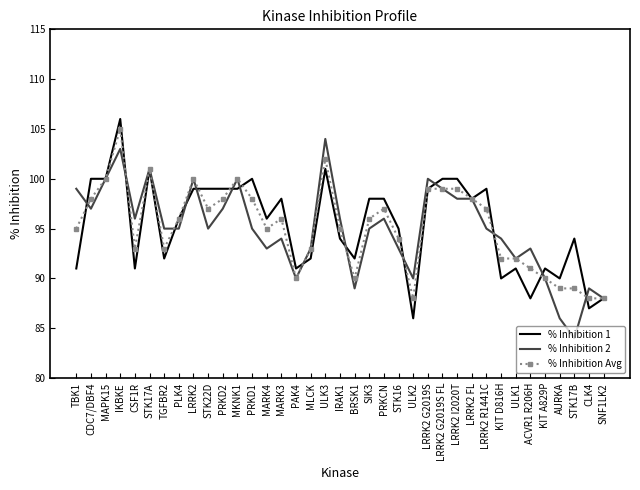

What are all the series names shown in the legend?

% Inhibition 1, % Inhibition 2, % Inhibition Avg